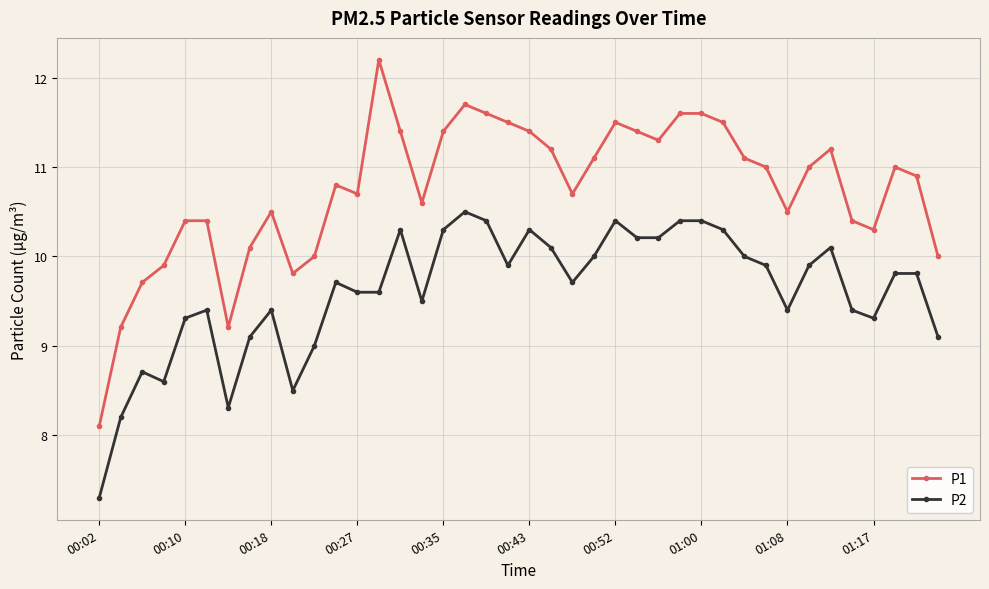

Which series has the largest total across all categories?

P1